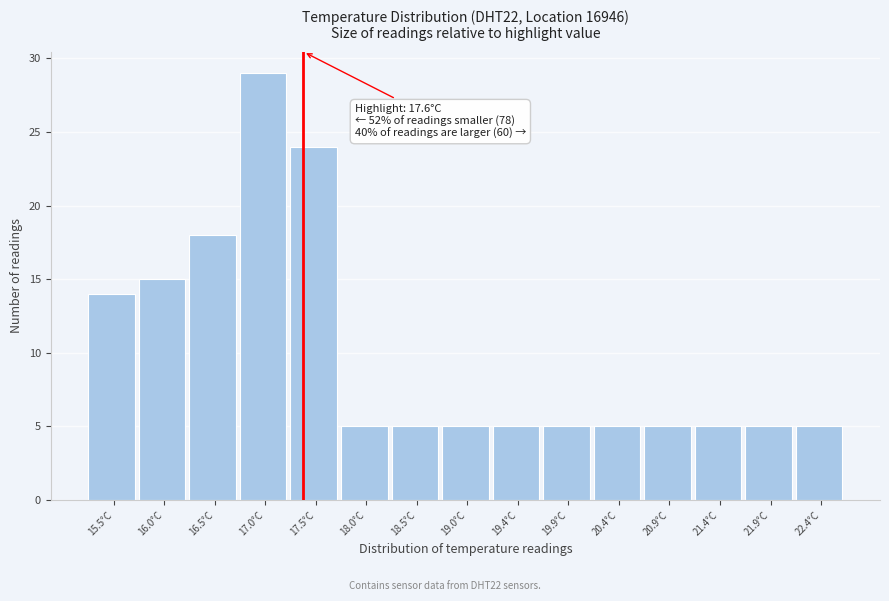

Reading right to left, what are all the values shown in this chart?

22.4°C=5	21.9°C=5	21.4°C=5	20.9°C=5	20.4°C=5	19.9°C=5	19.4°C=5	19.0°C=5	18.5°C=5	18.0°C=5	17.5°C=24	17.0°C=29	16.5°C=18	16.0°C=15	15.5°C=14